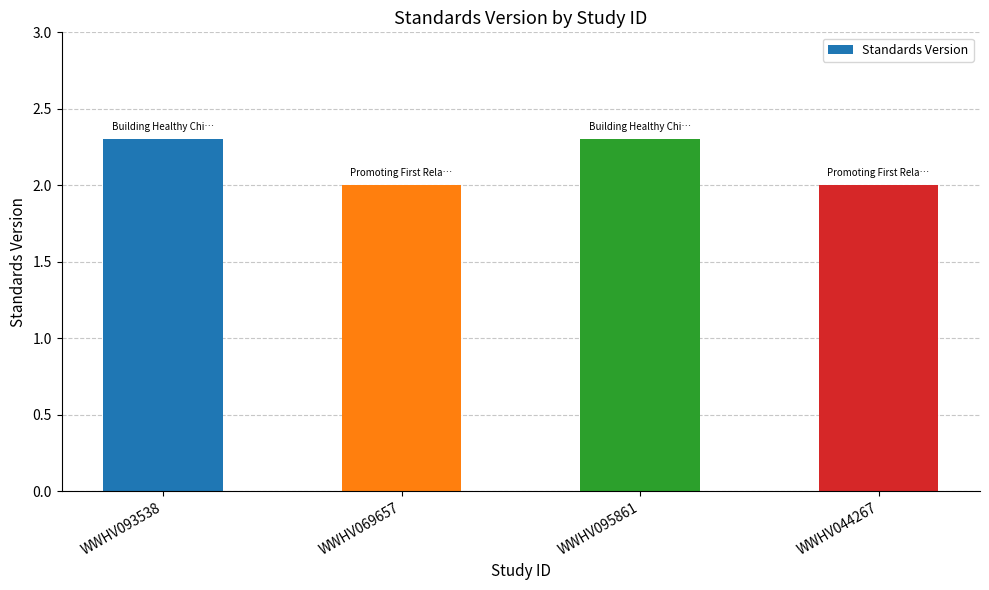

The value at WWHV093538 is 0.8. True or false?

False